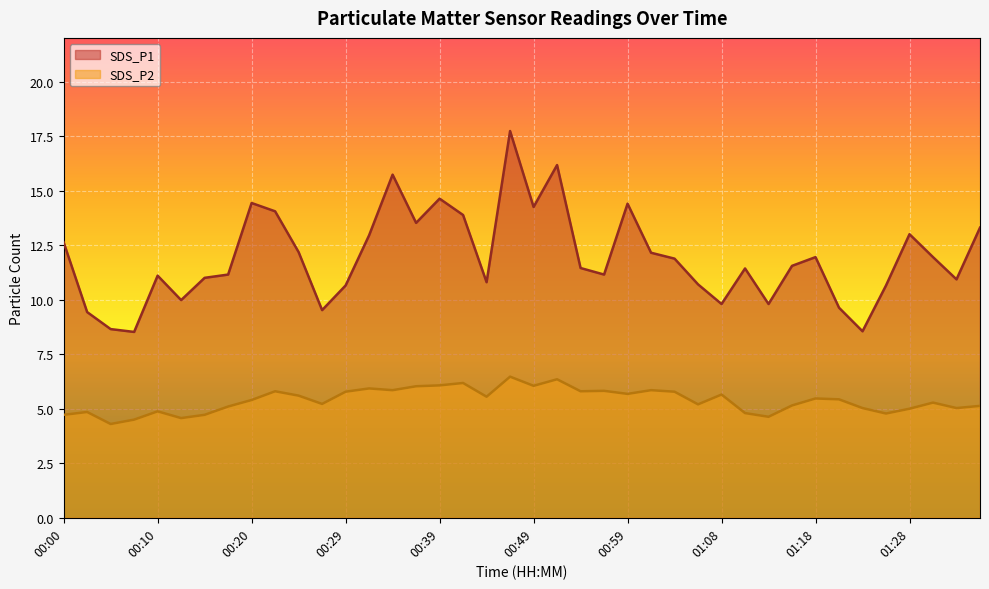

At which label does SDS_P1 reach its peak?

00:46